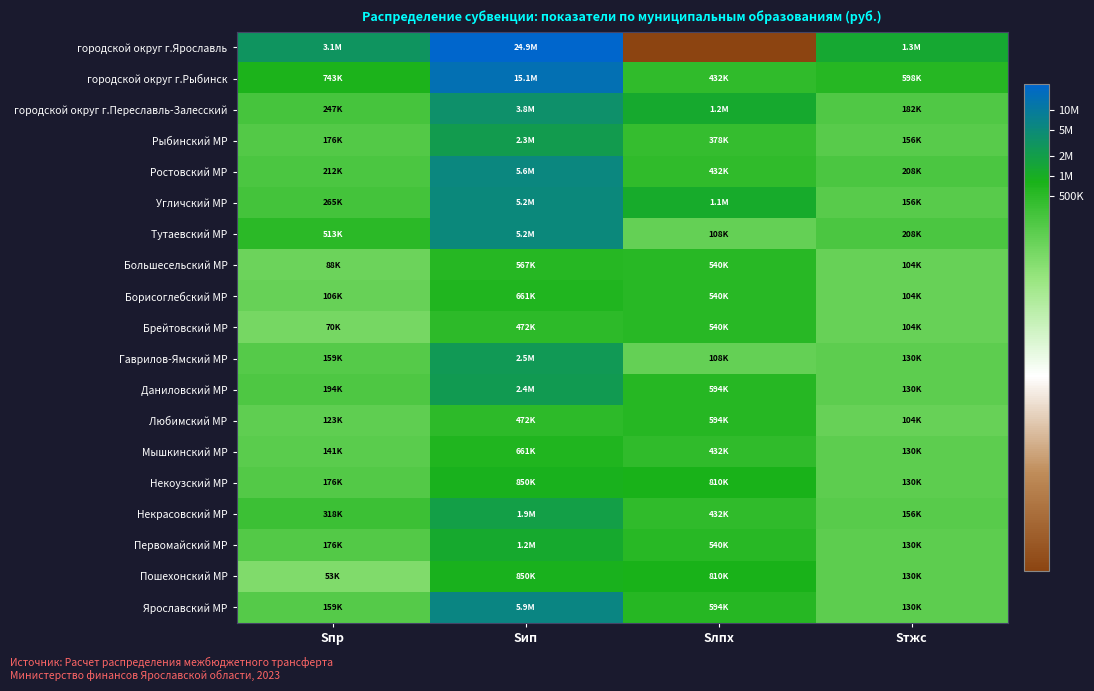

At how many categories does at least one series exceed 0?

4